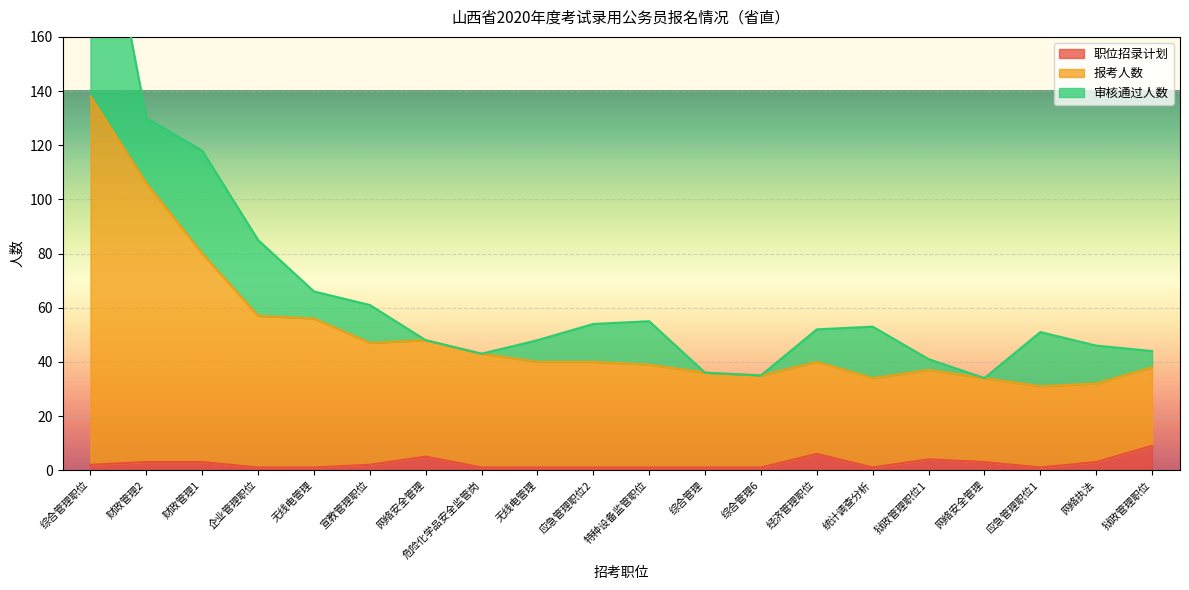

Which series has the largest total across all categories?

报考人数